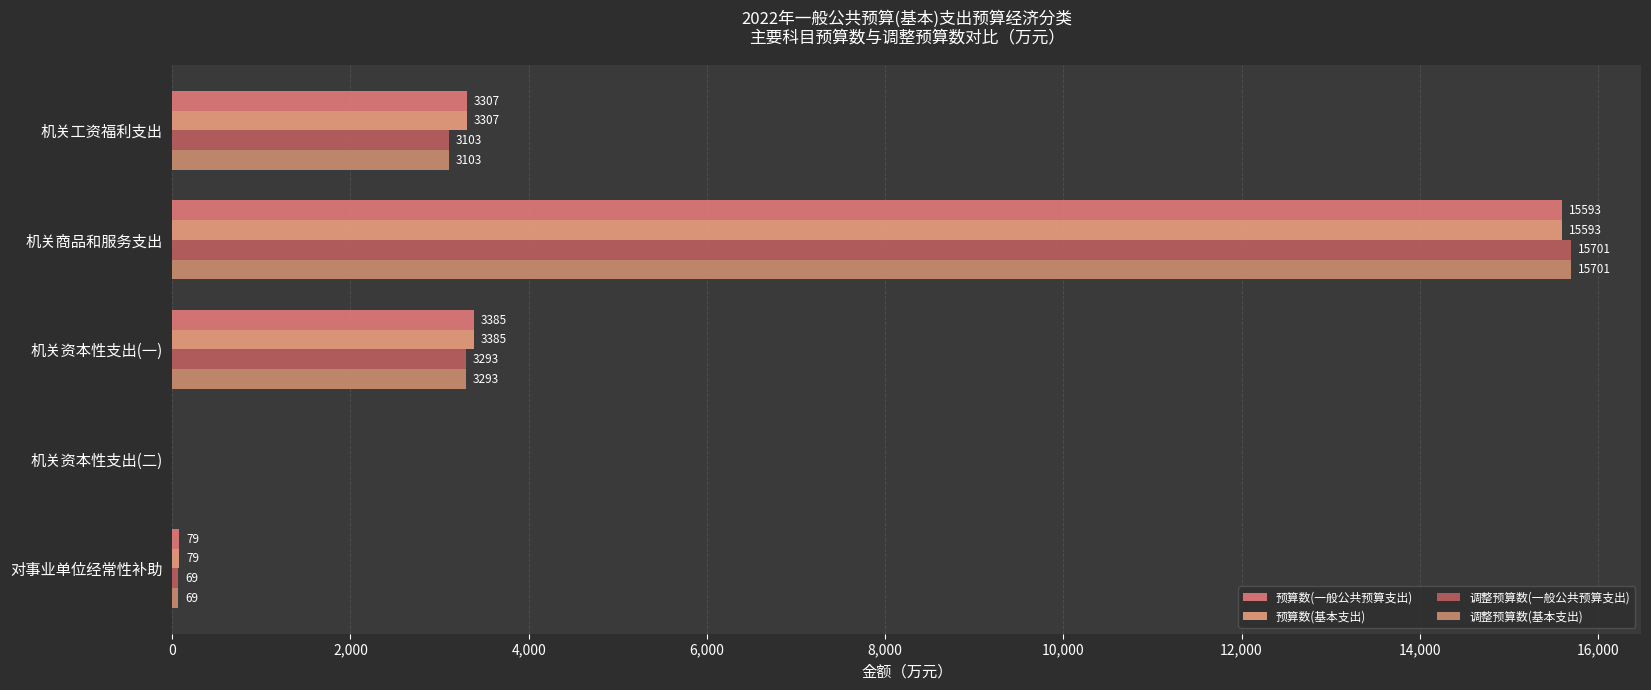

List the series in order of their peak value, highest first.

调整预算数(一般公共预算支出), 调整预算数(基本支出), 预算数(一般公共预算支出), 预算数(基本支出)